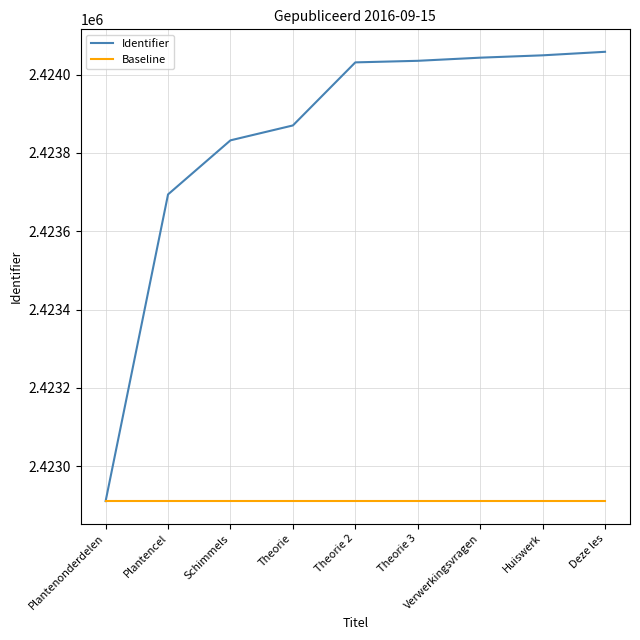

What value does the Identifier series have at Huiswerk?

2424049